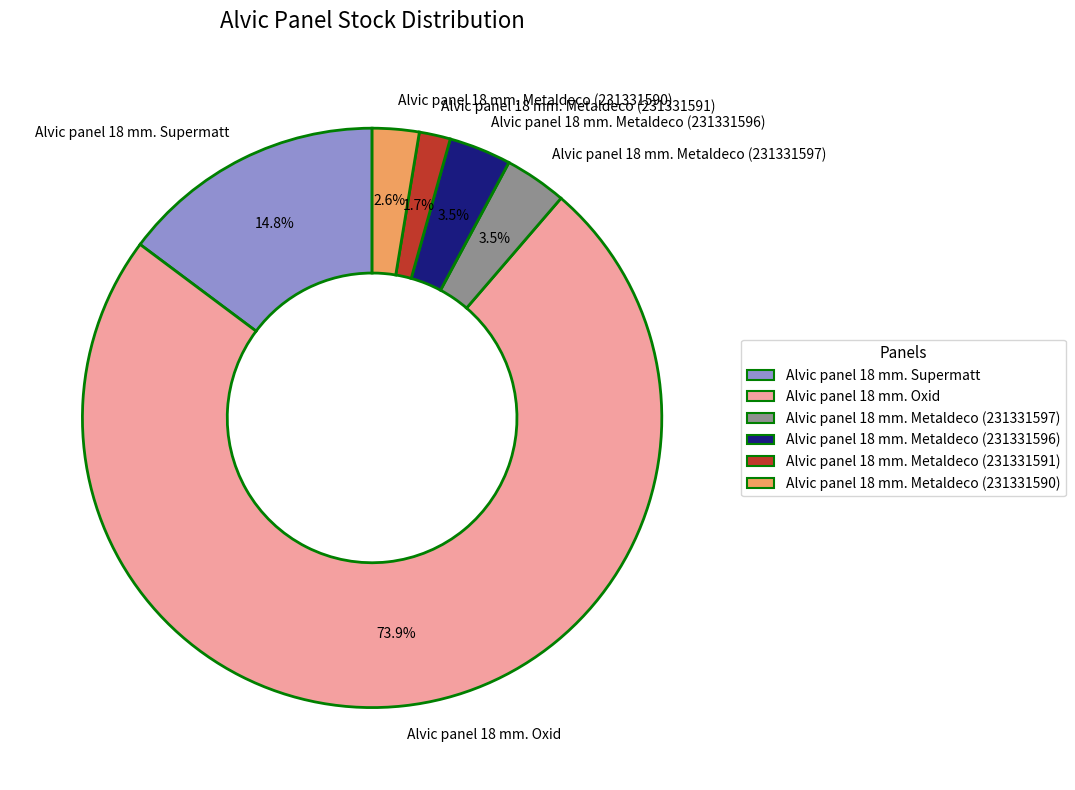

To the nearest percent, what is the average slice percentage?

17%